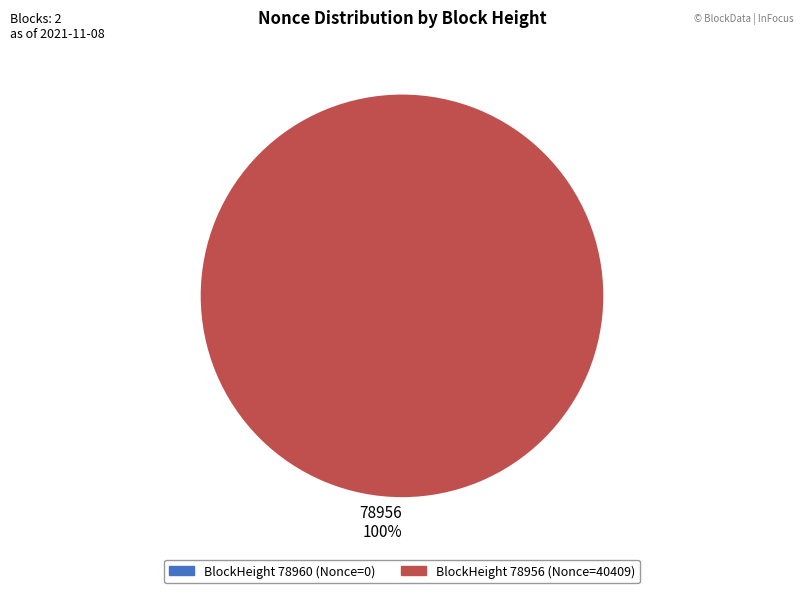

Is it true that 78956 100% is 100% of the pie?

True